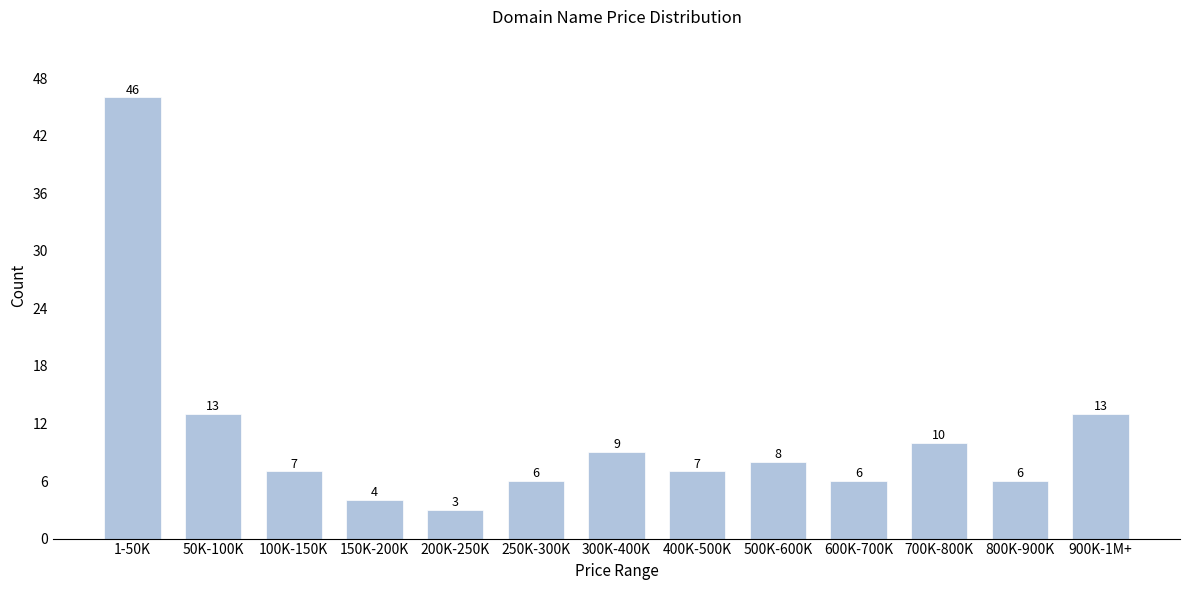

Reading left to right, what are all the values shown in this chart?

46	13	7	4	3	6	9	7	8	6	10	6	13